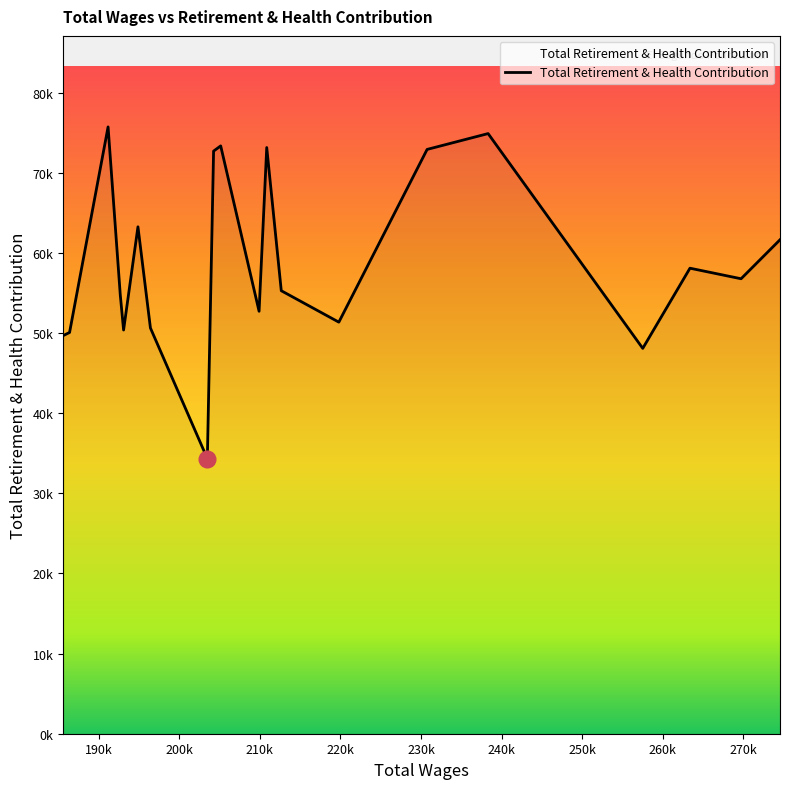

How many points are higher than both their immediate neighbors (excluding endpoints)?

6